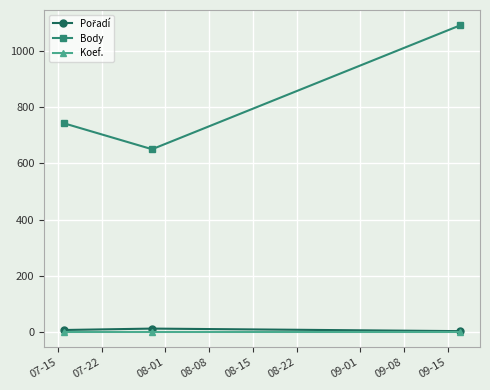

At how many categories does at least one series exceed 320?

3